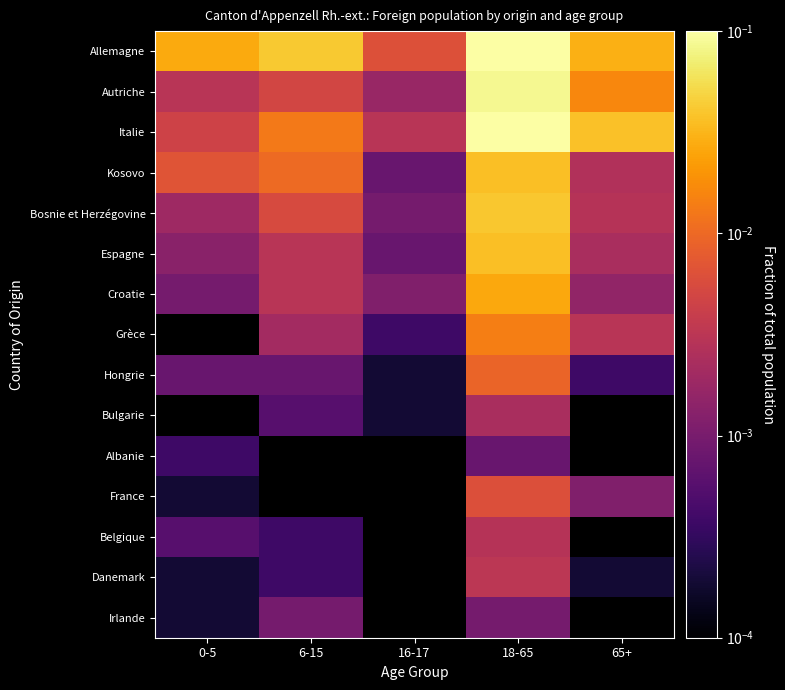

Is the value of Belgique at 65+ greater than the value of Kosovo at 0-5?

No